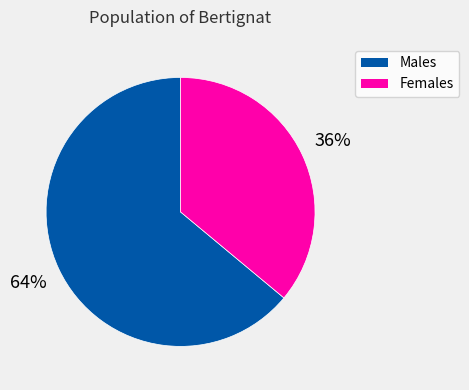

To the nearest percent, what is the average slice percentage?

50%